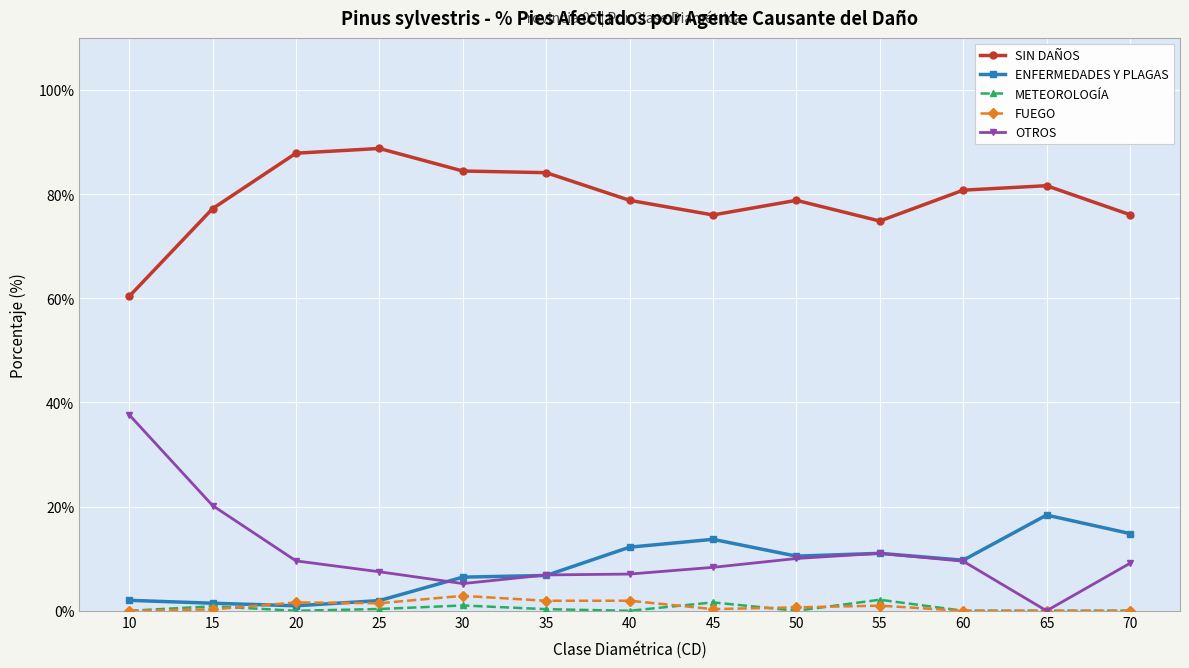

Which series has the widest spread of values?

OTROS